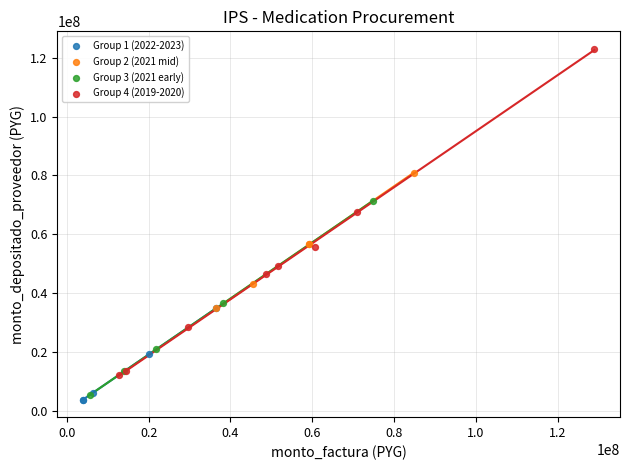

Which series contains the highest Y value?

Group 4 (2019-2020)